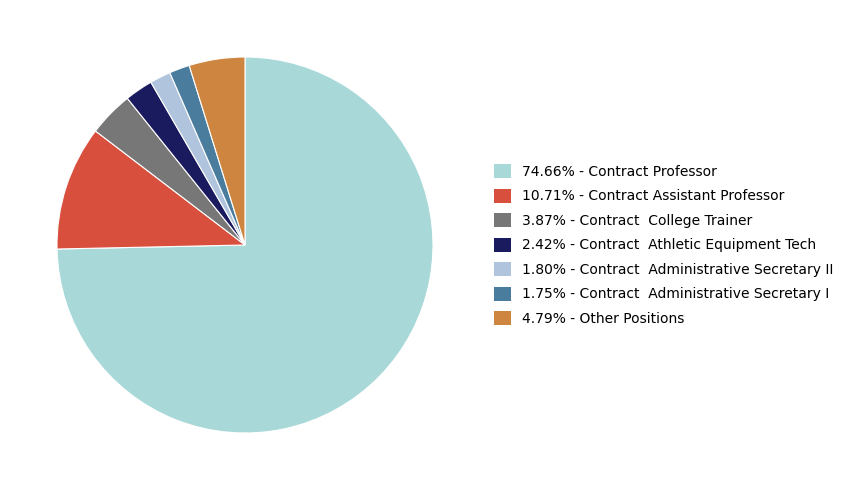

Count the number of slices in the pie.

7